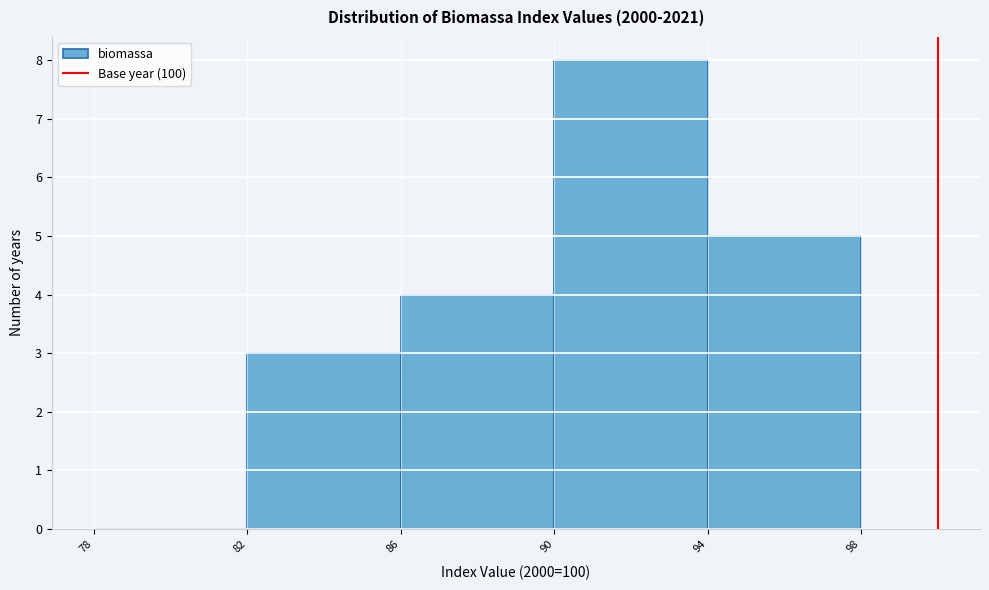

Which range on the x-axis has the tallest bar?

90 to 94